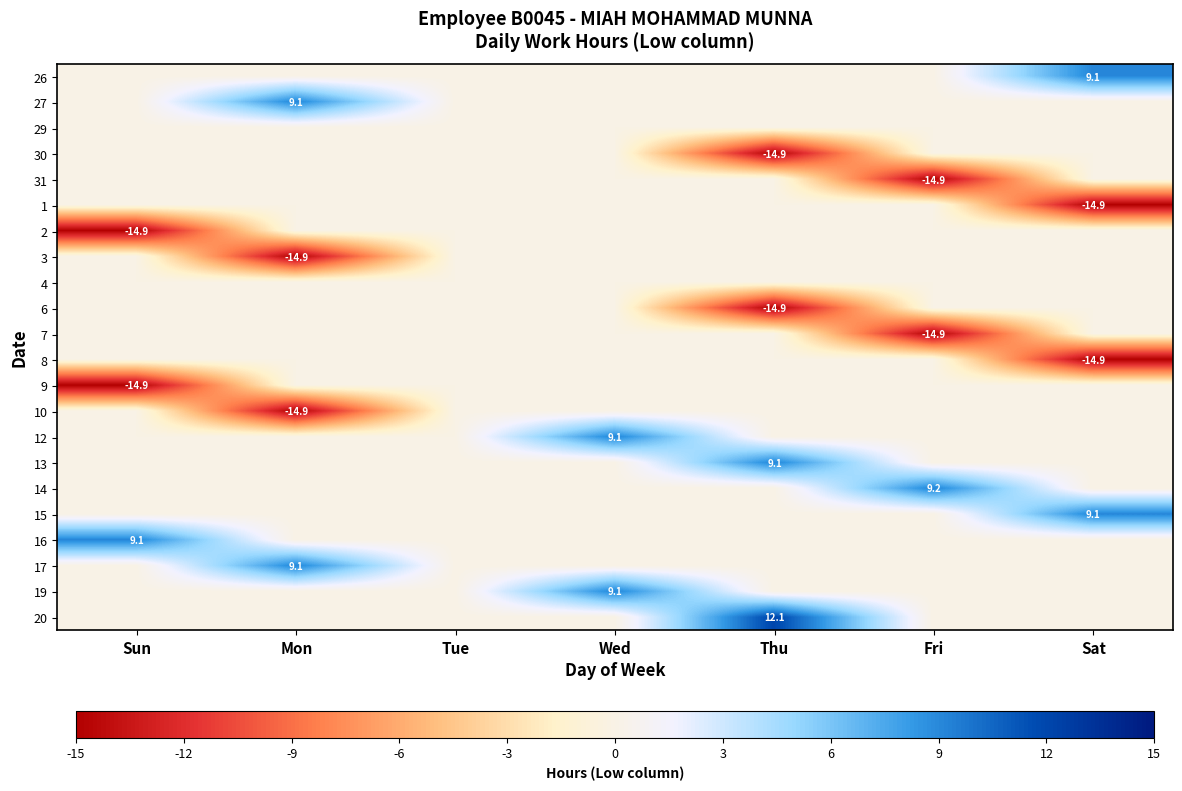

At which category is the sum across all series the highest?

Wed